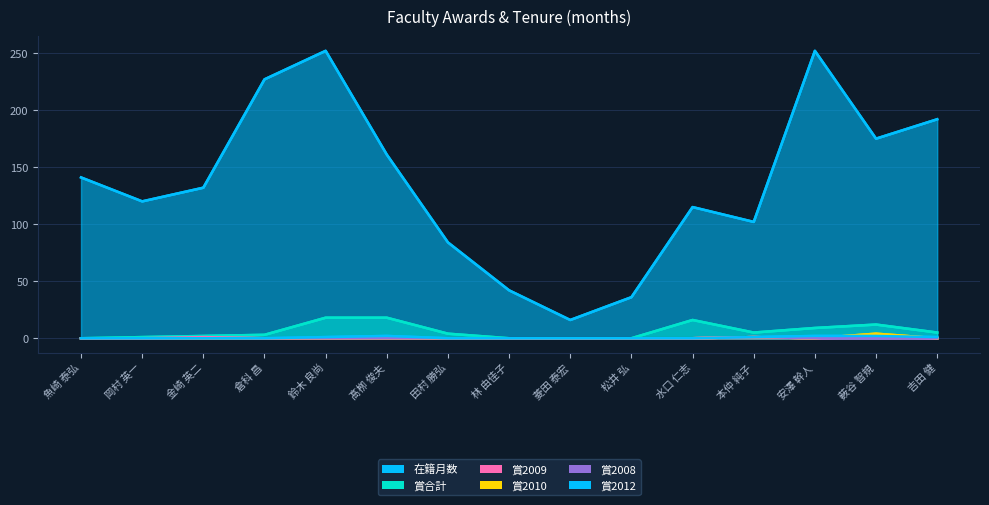

What is the label of the 9th point from the left?

菱田 泰宏